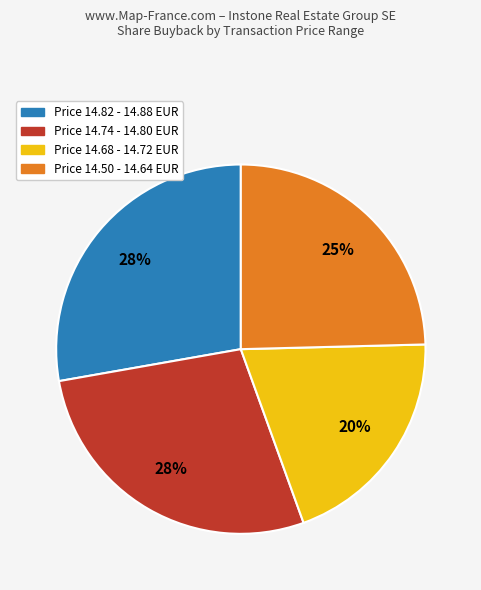

Is there a majority slice in this chart?

No